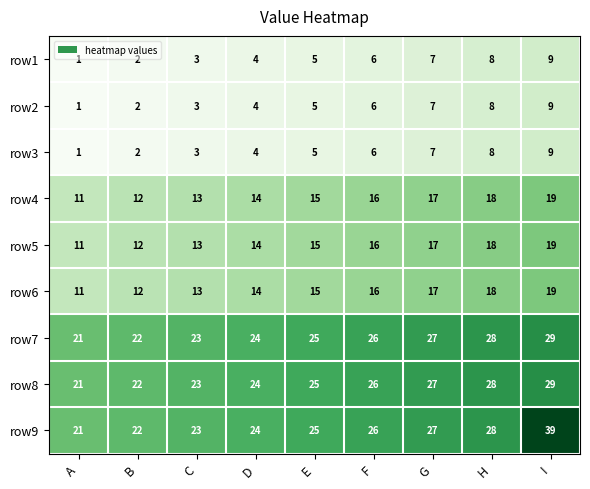

What is the difference between the second highest and minimum values in the row3 series?

7